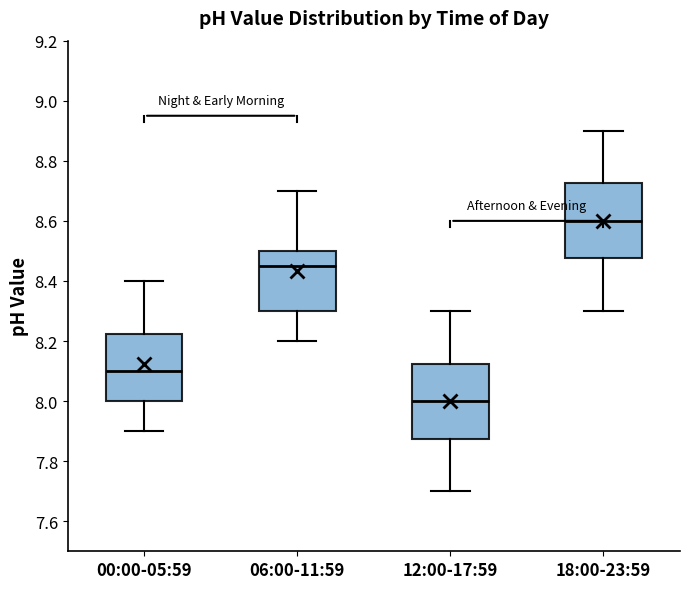

Reading left to right, transcribe this box plot: for each box, give where its median line is, the range the box spans, and where its two whiskers end, as read against the y-axis. The values are not printed on the chart, so give them approximately, as read against the axis.

00:00-05:59: median 8.10, box 8.00 to 8.22, whiskers 7.90 to 8.40
06:00-11:59: median 8.46, box 8.30 to 8.50, whiskers 8.20 to 8.70
12:00-17:59: median 8.00, box 7.88 to 8.12, whiskers 7.70 to 8.30
18:00-23:59: median 8.60, box 8.48 to 8.72, whiskers 8.30 to 8.90